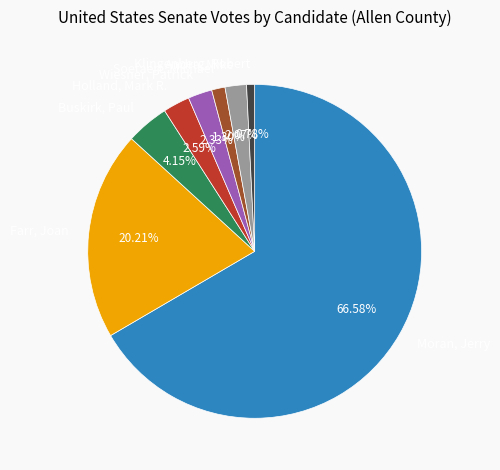

To the nearest percent, what percentage of the pie is Soetaert, Michael?

1%